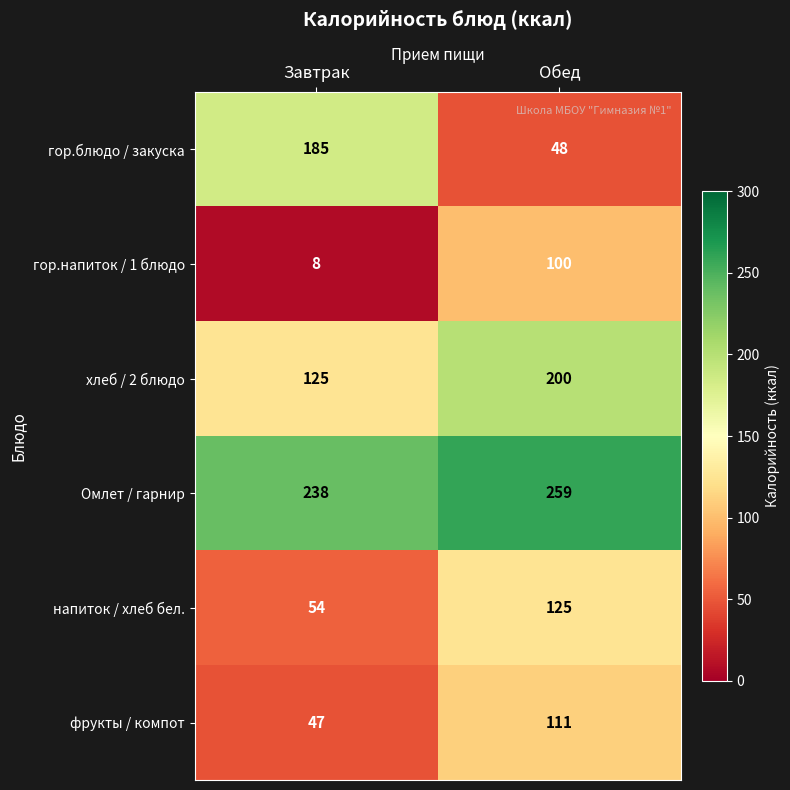

The value of гор.напиток / 1 блюдо at Завтрак is 8. True or false?

True